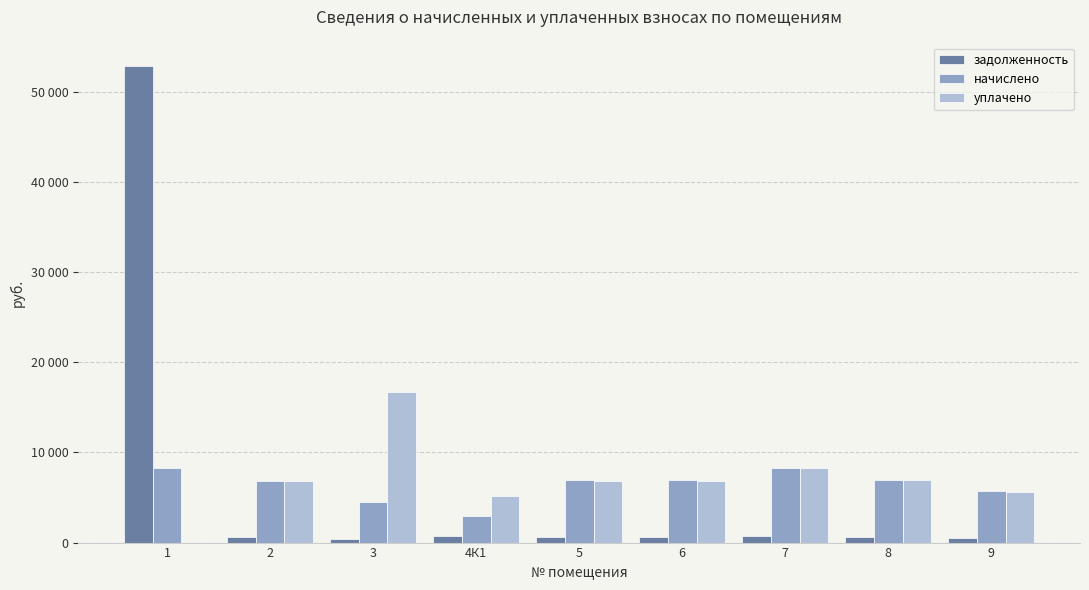

Is the value of уплачено at 4К1 greater than the value of задолженность at 5?

Yes